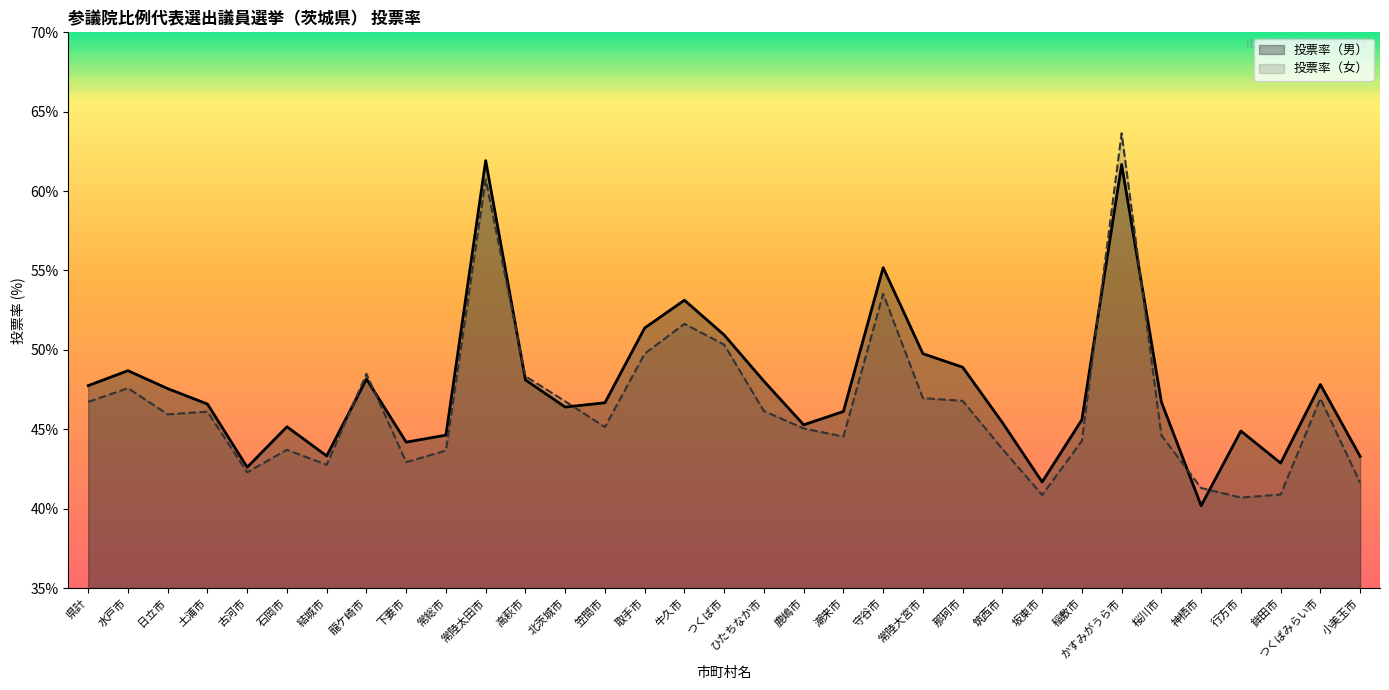

Which series has the largest range (max minus min)?

投票率（女）